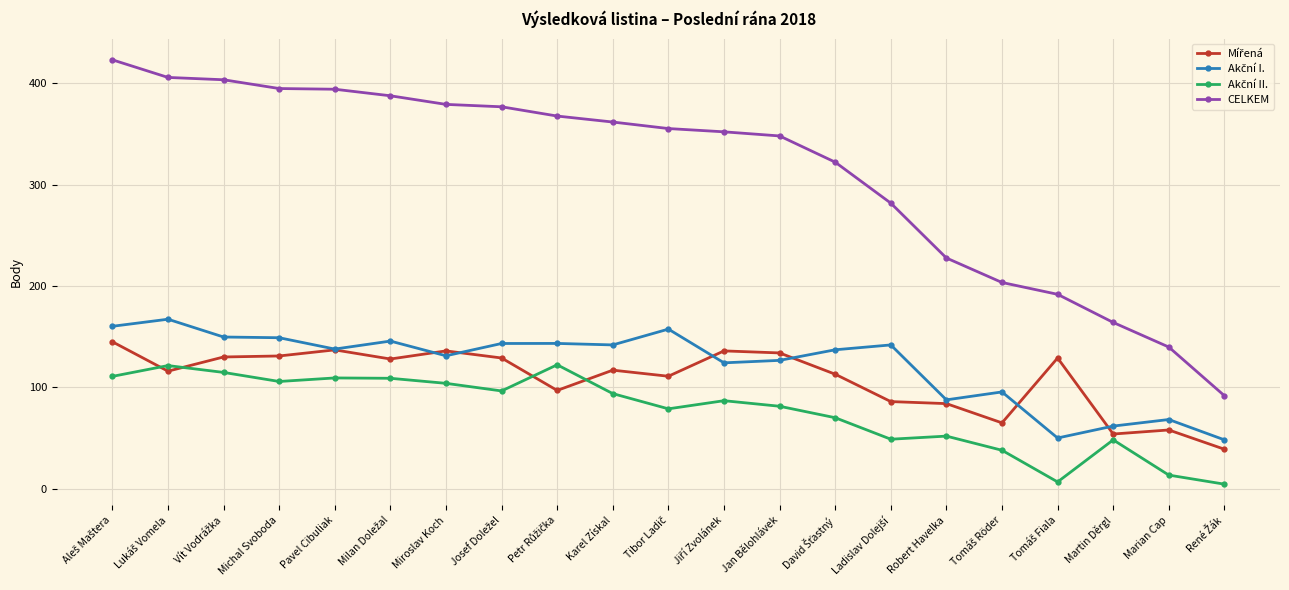

Read the CELKEM value at Pavel Cibuliak.

394.1